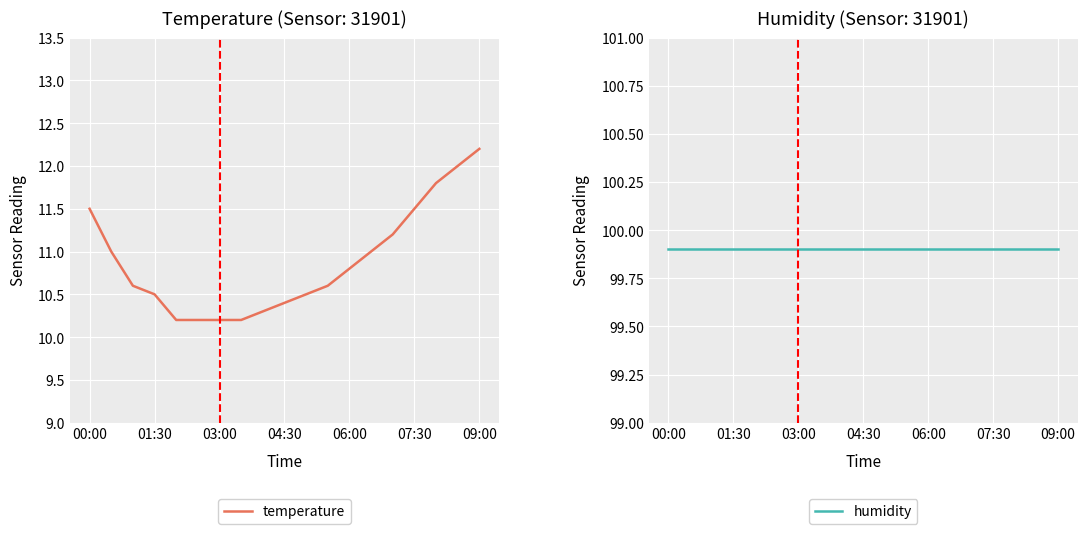

The temperature series shows 10.2 at 03:00. True or false?

True